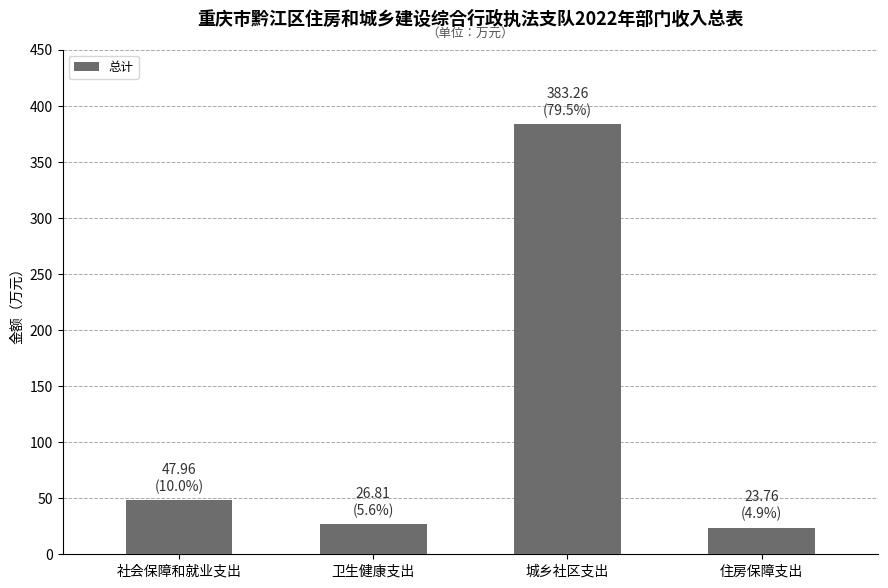

What is the sum of all values?

481.8